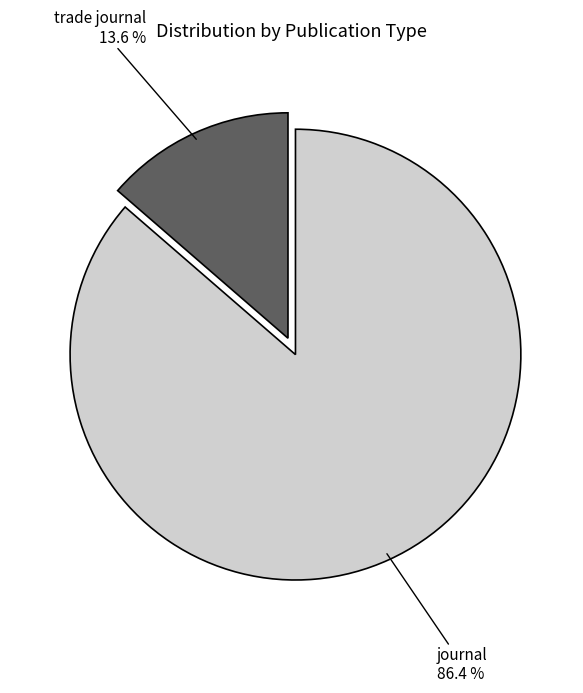

Is it true that journal is 98% of the pie?

False